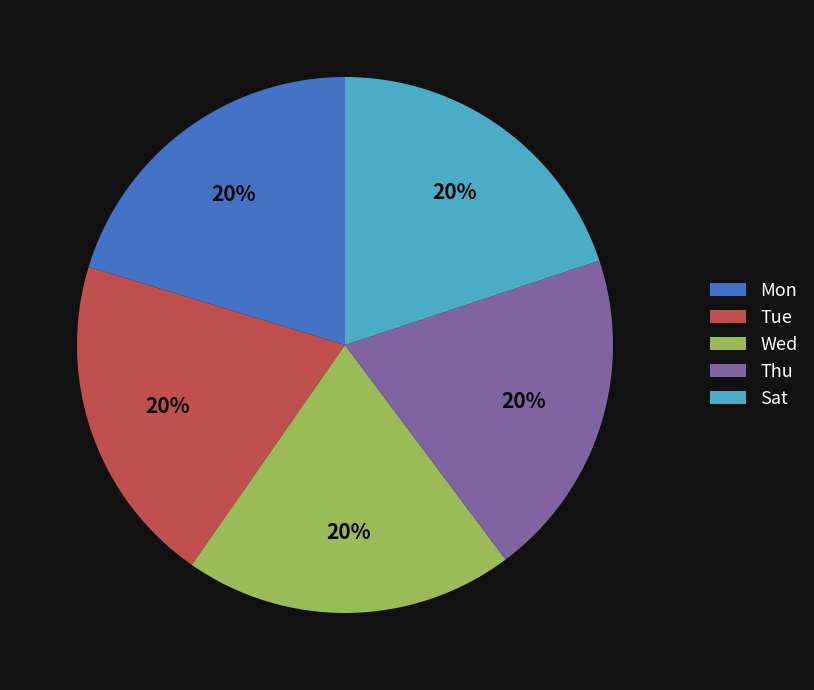

Is it true that Mon is 11% of the pie?

False